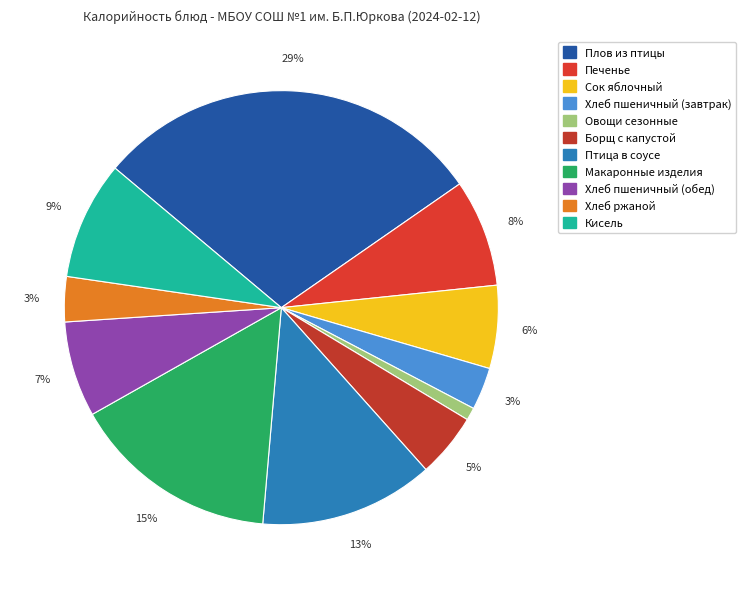

To the nearest percent, what is the combined percentage of Кисель and Хлеб ржаной?

12%